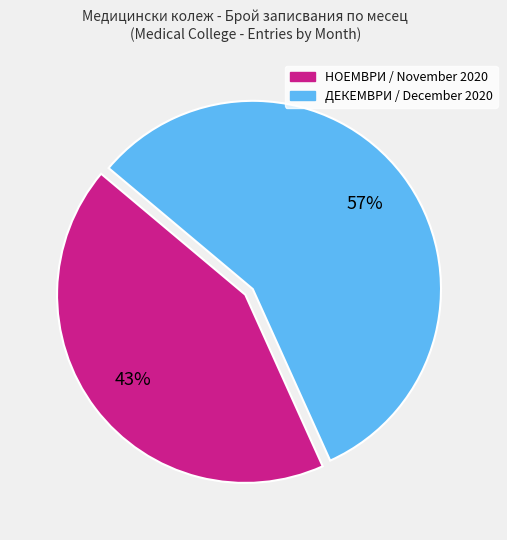

Does any single category account for the majority?

Yes